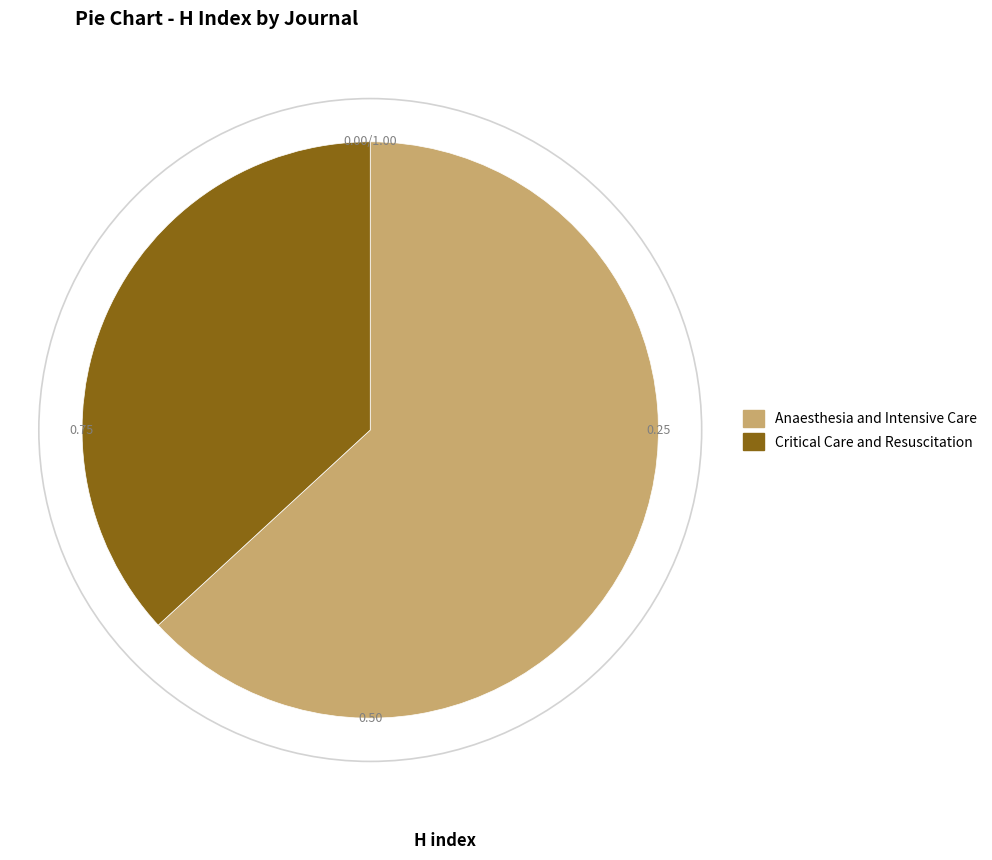

Which slice represents more than half of the pie?

Anaesthesia and Intensive Care